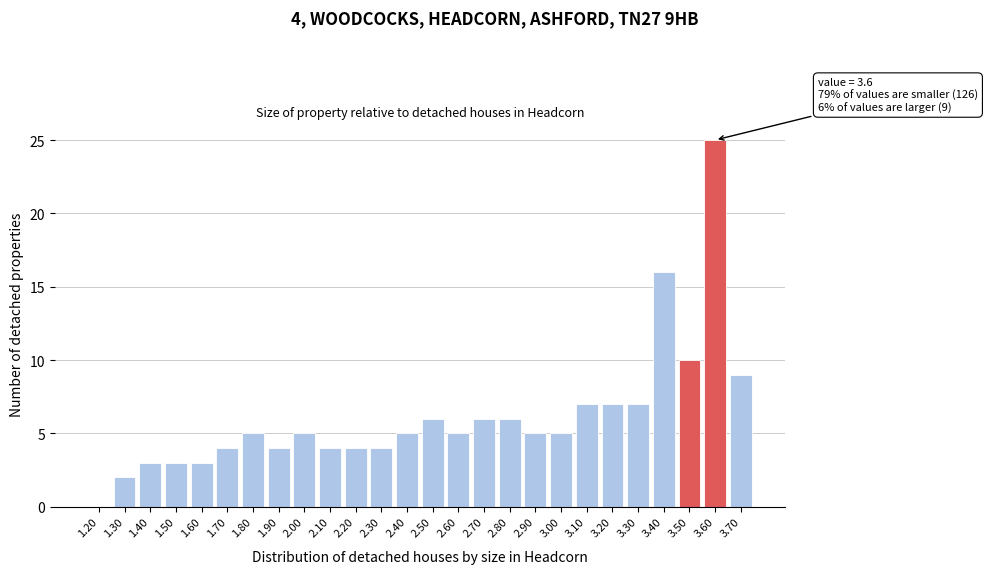

Reading right to left, transcribe all the data shown in this chart.

3.70=9	3.60=25	3.50=10	3.40=16	3.30=7	3.20=7	3.10=7	3.00=5	2.90=5	2.80=6	2.70=6	2.60=5	2.50=6	2.40=5	2.30=4	2.20=4	2.10=4	2.00=5	1.90=4	1.80=5	1.70=4	1.60=3	1.50=3	1.40=3	1.30=2	1.20=0